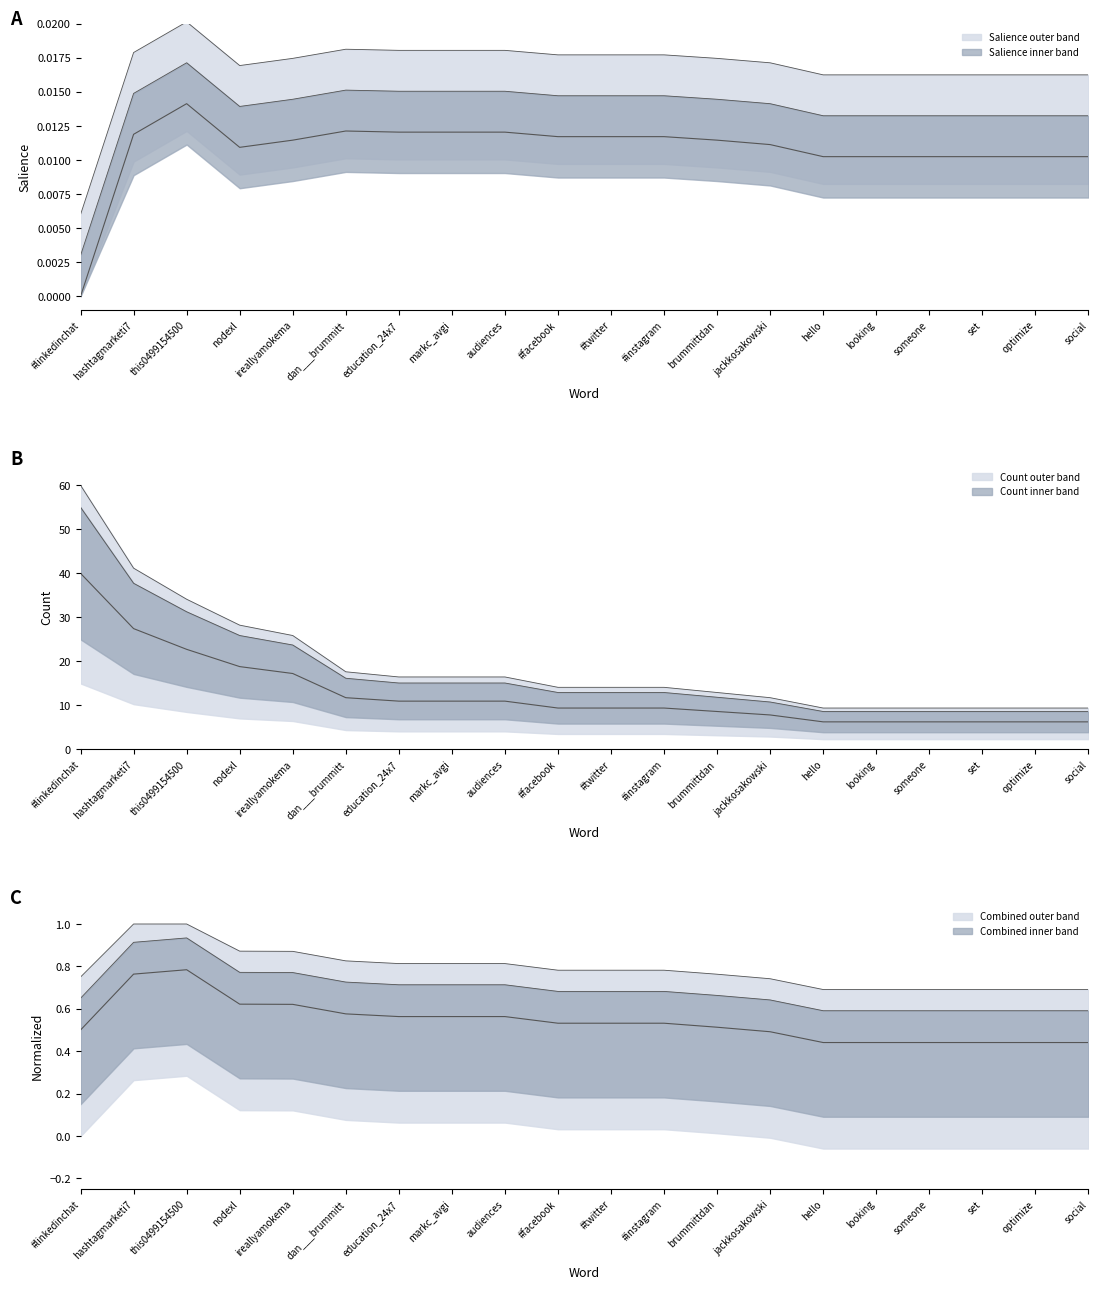

How many distinct data groups are displayed?

2